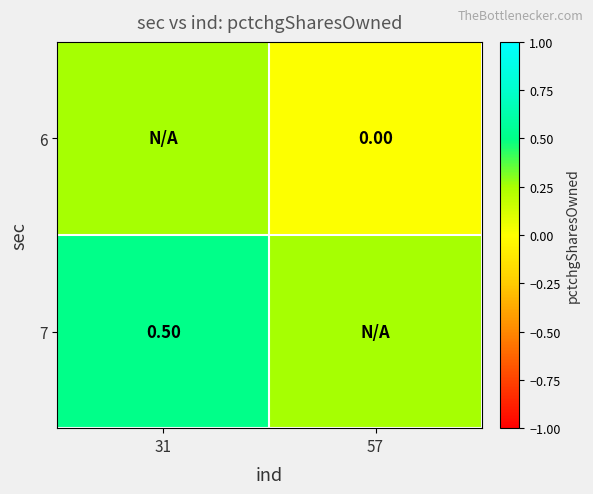

What is the total value across all series at 31?

0.8